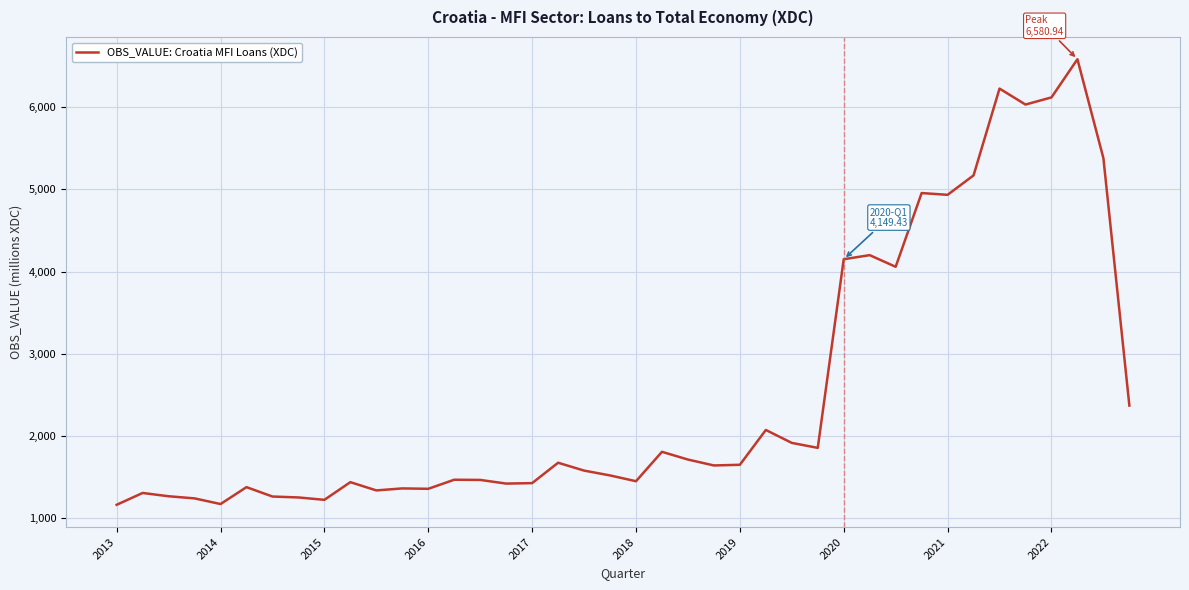

What is the maximum value shown in the chart?

6580.9